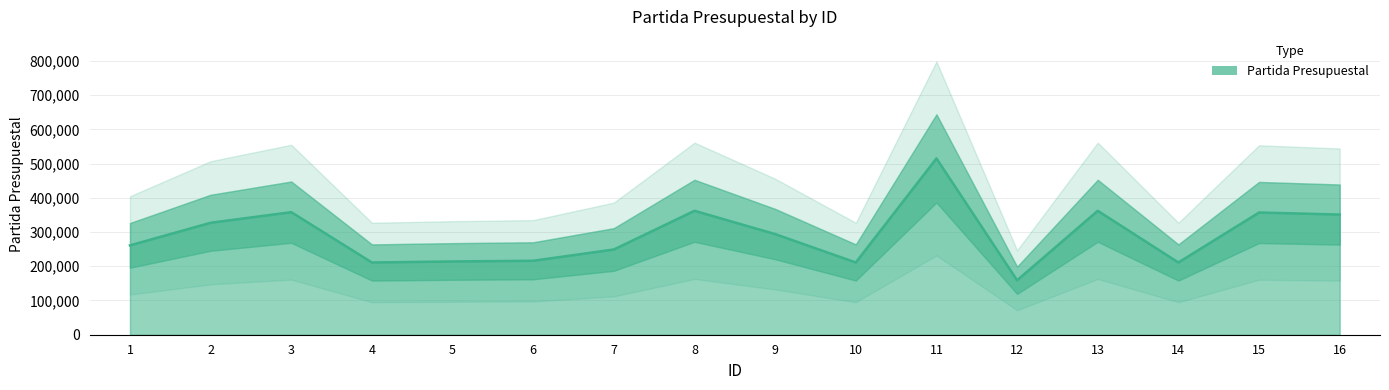

At which category does the chart reach its minimum across all series?

12